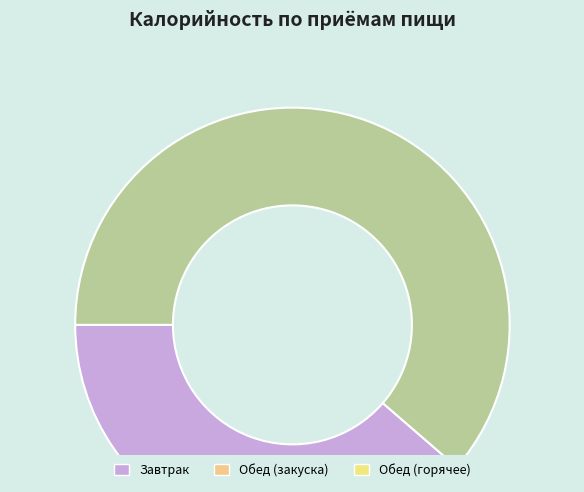

Count the number of slices in the pie.

2